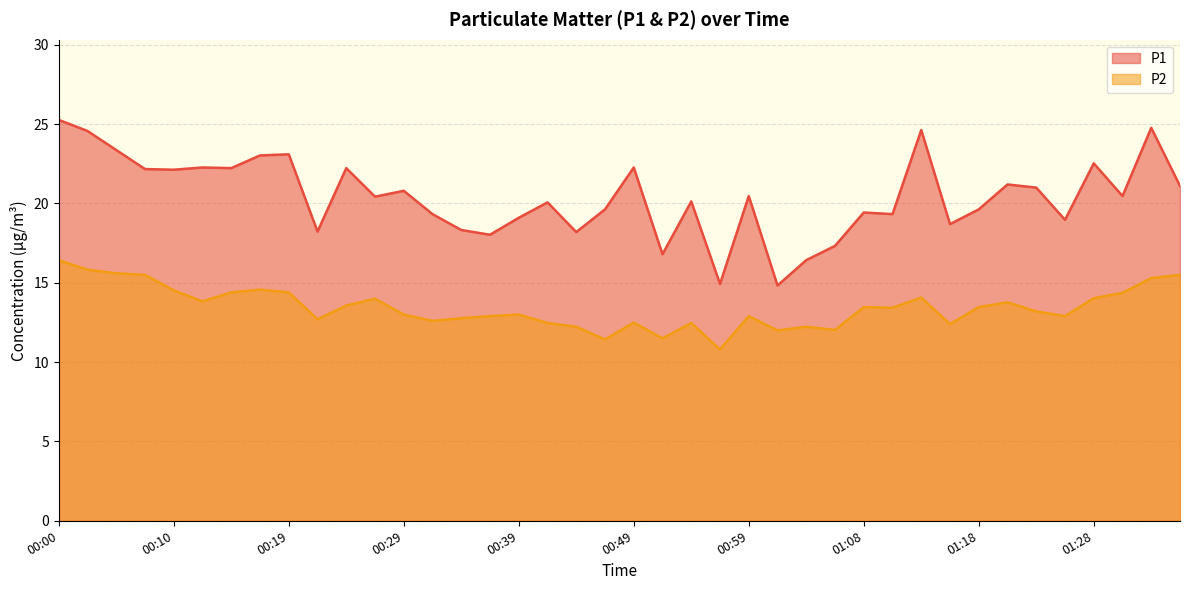

How many lines are shown in the chart?

2